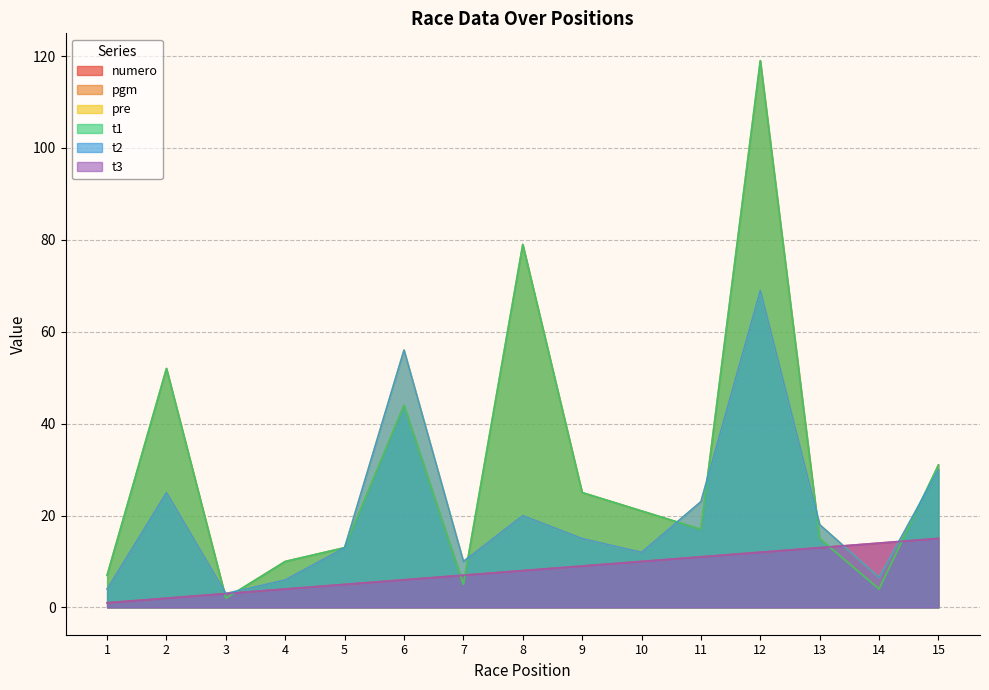

How many intersections are there between t2 and pgm?

7